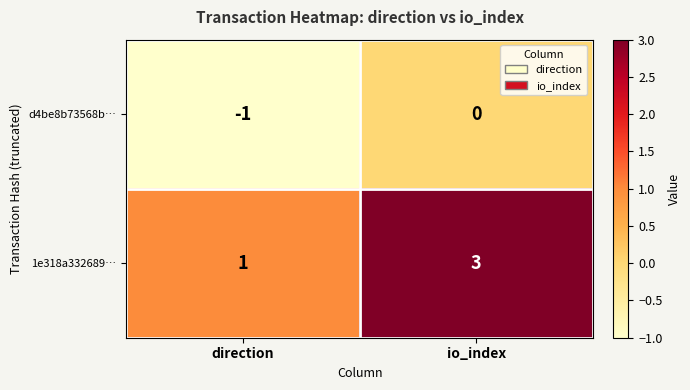

Which series has the widest spread of values?

1e318a332689…